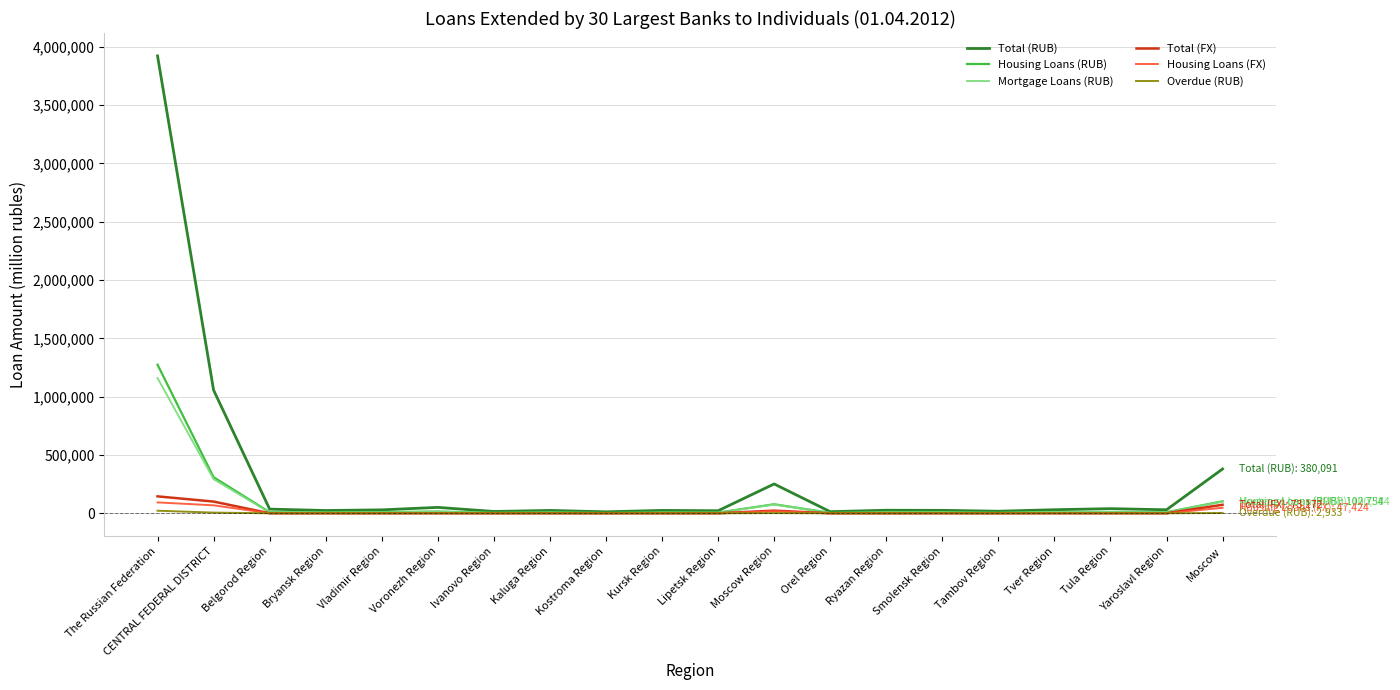

Where is Housing Loans (RUB) nearest to the value 639055?

CENTRAL FEDERAL DISTRICT